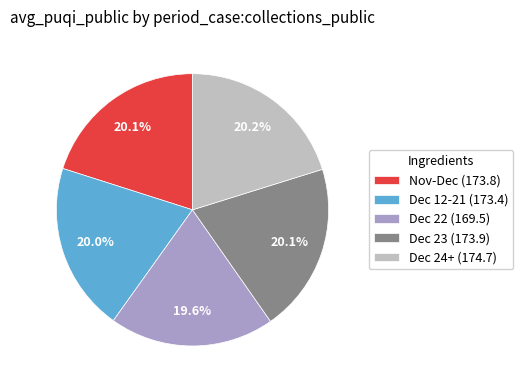

To the nearest percent, what is the average slice percentage?

20%